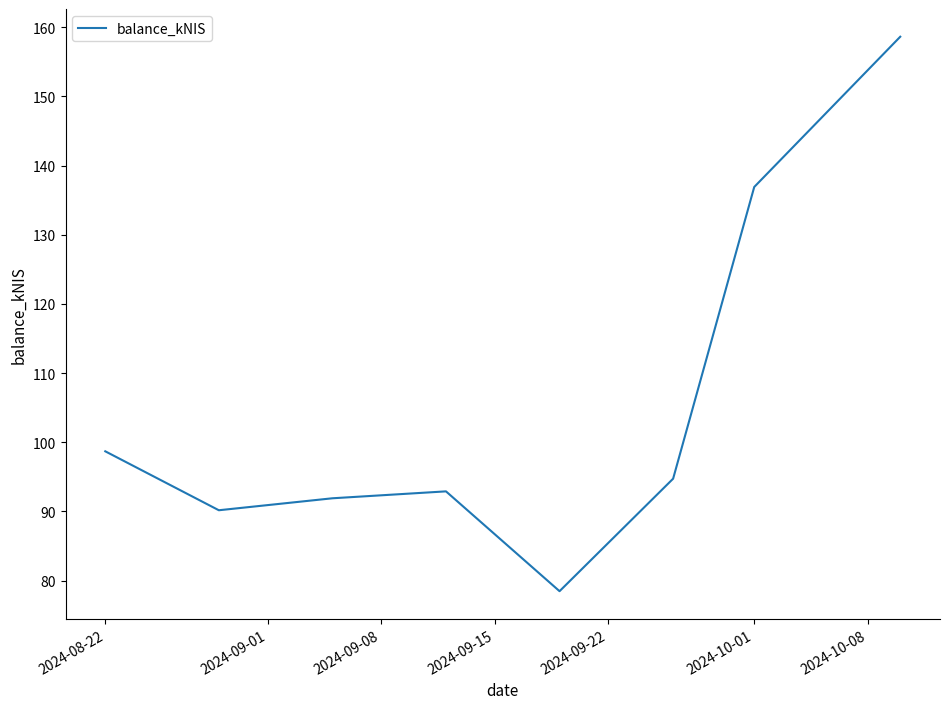

What is the minimum value shown in the chart?

78.5